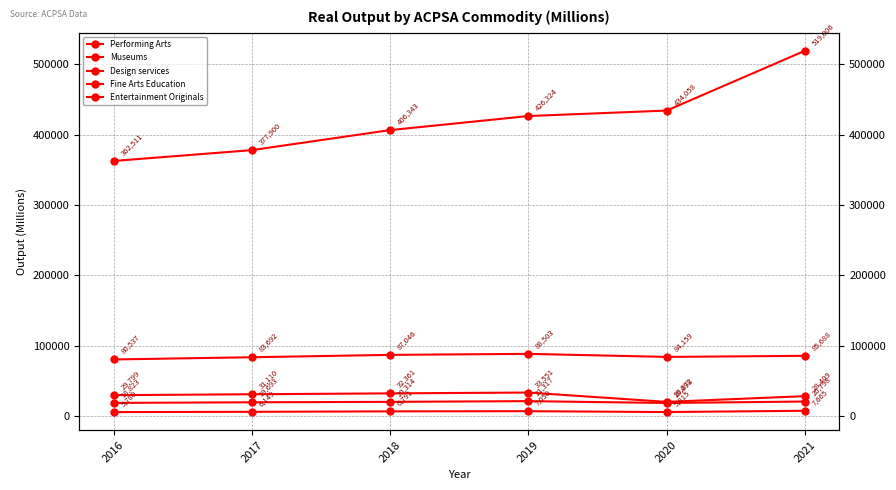

What are all the series names shown in the legend?

Performing Arts, Museums, Design services, Fine Arts Education, Entertainment Originals